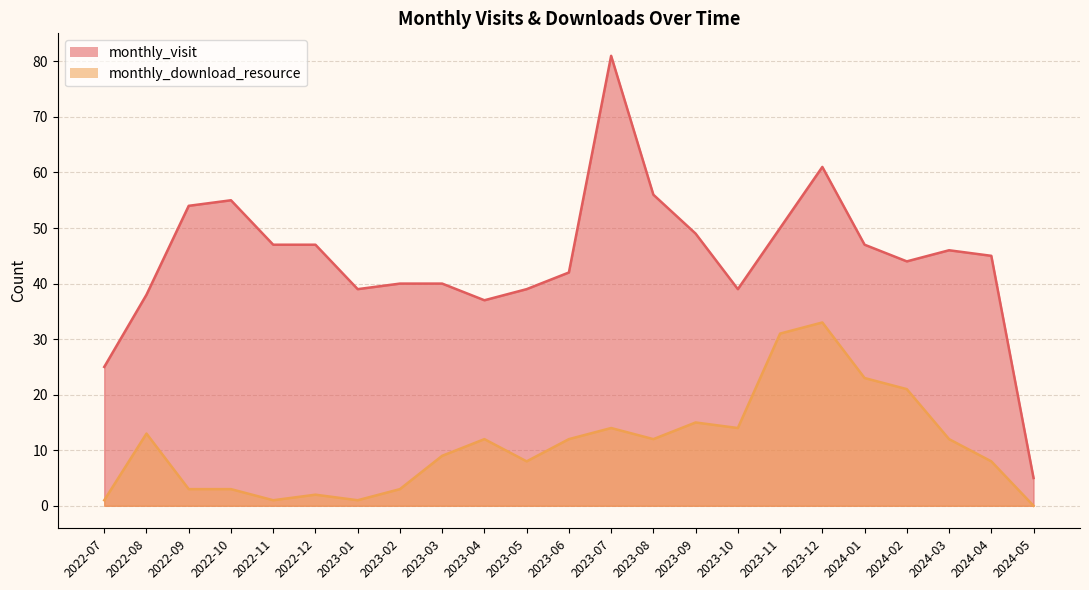

What is the difference between the highest and lowest values at 2022-11?

46